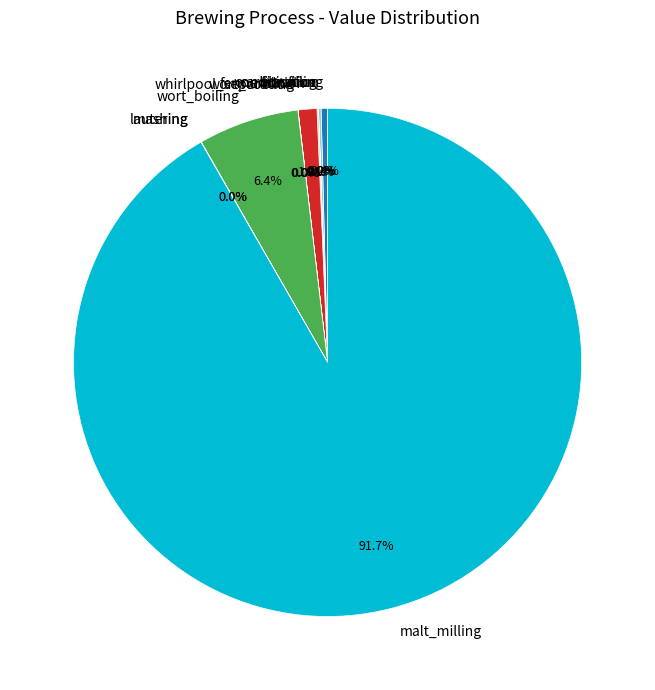

Which slice represents more than half of the pie?

malt_milling